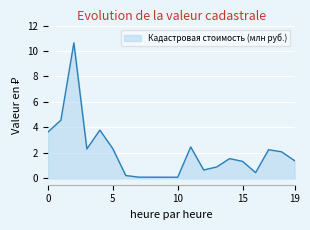

What is the difference between the maximum and minimum values?

10.6